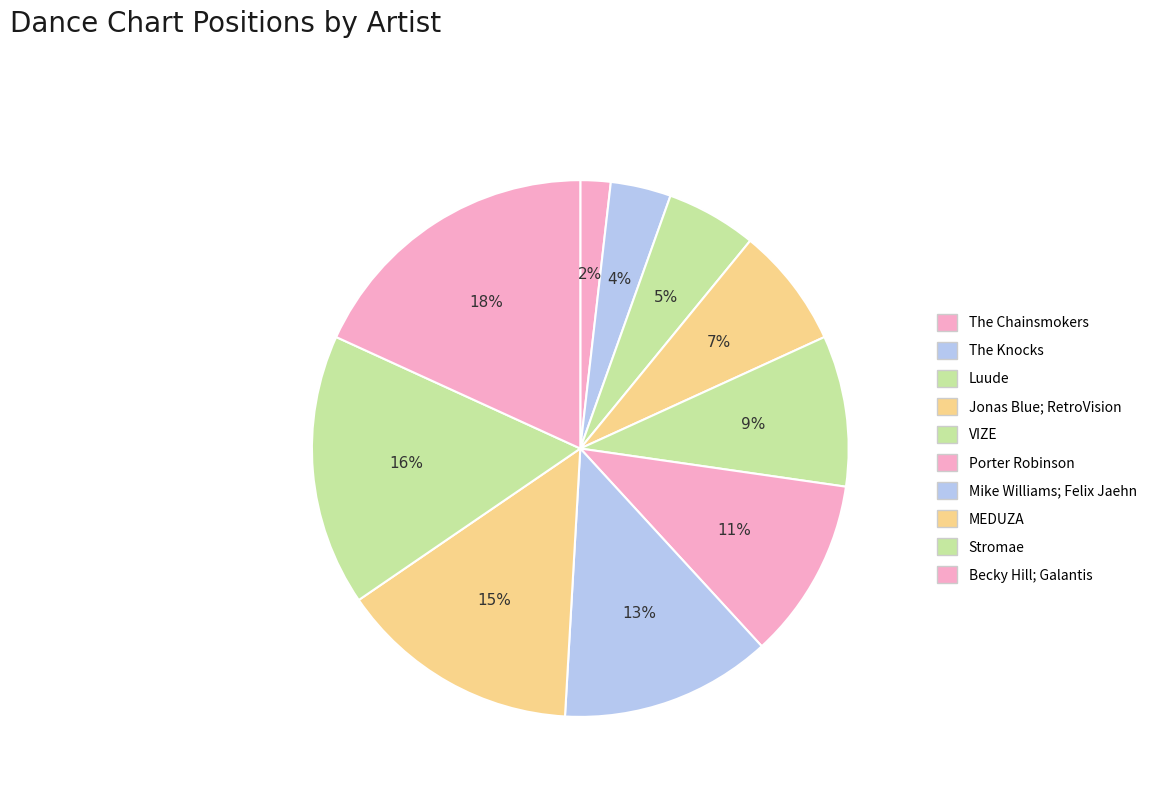

Rank the categories by value from highest to lowest.

Becky Hill; Galantis, Stromae, MEDUZA, Mike Williams; Felix Jaehn, Porter Robinson, VIZE, Jonas Blue; RetroVision, Luude, The Knocks, The Chainsmokers